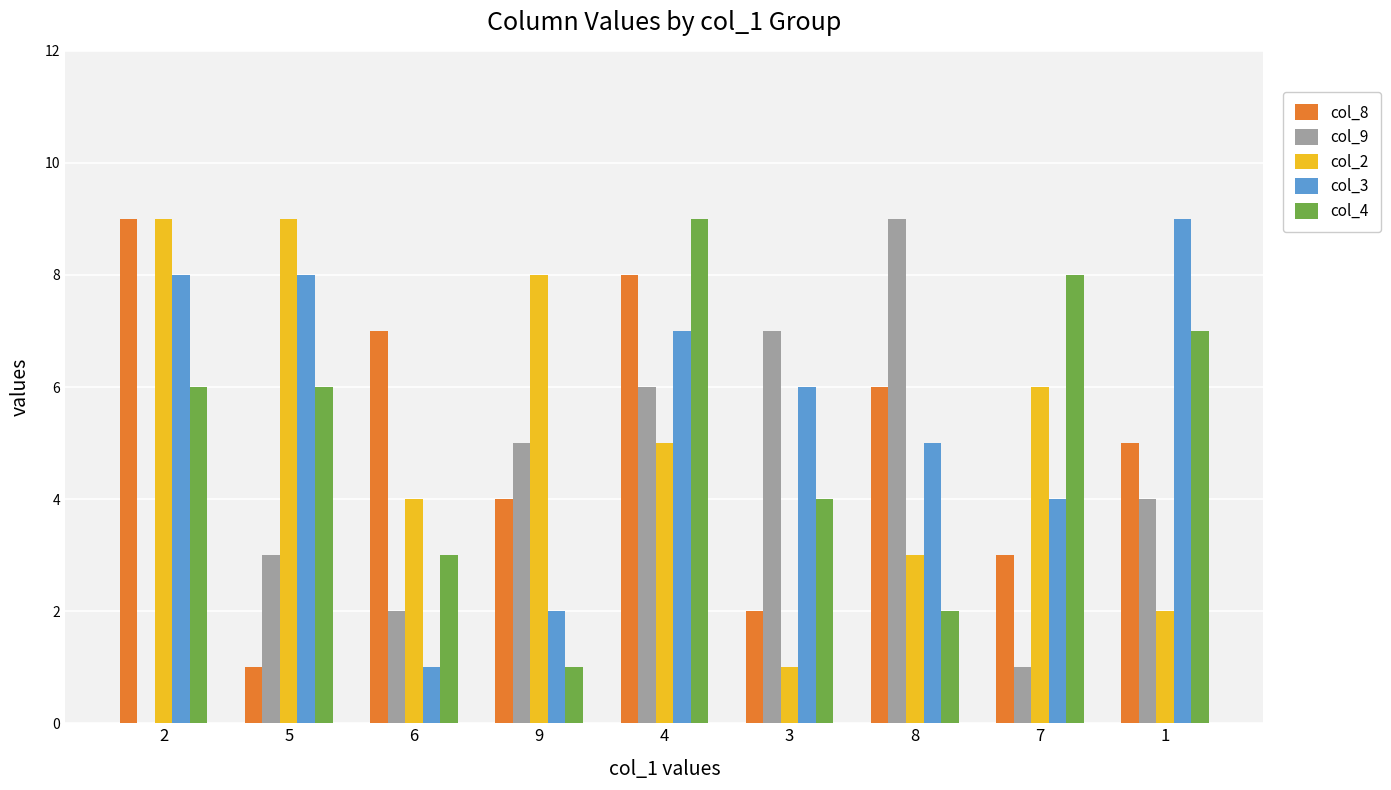

The value of col_2 at 7 is 6. True or false?

True